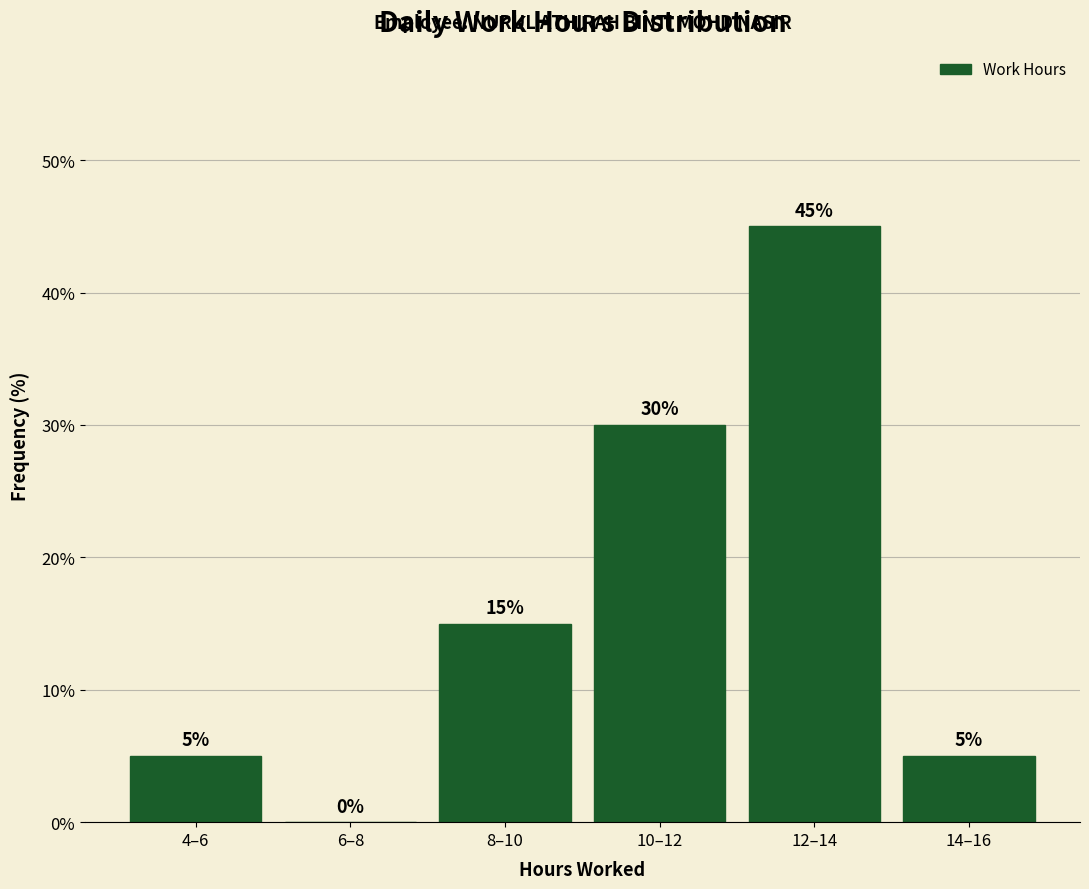

Reading left to right, transcribe all the data shown in this chart.

4–6=5	6–8=0	8–10=15	10–12=30	12–14=45	14–16=5